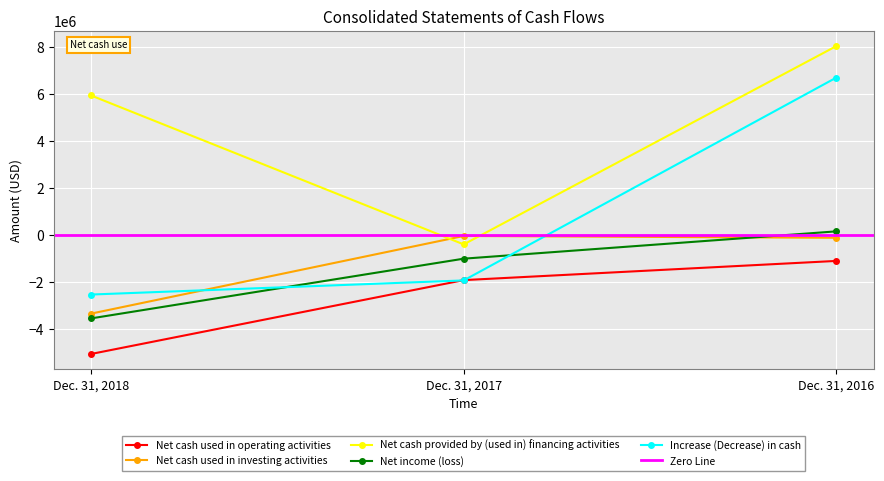

True or false: Increase (Decrease) in cash has a value of -795963 at Dec. 31, 2018.

False